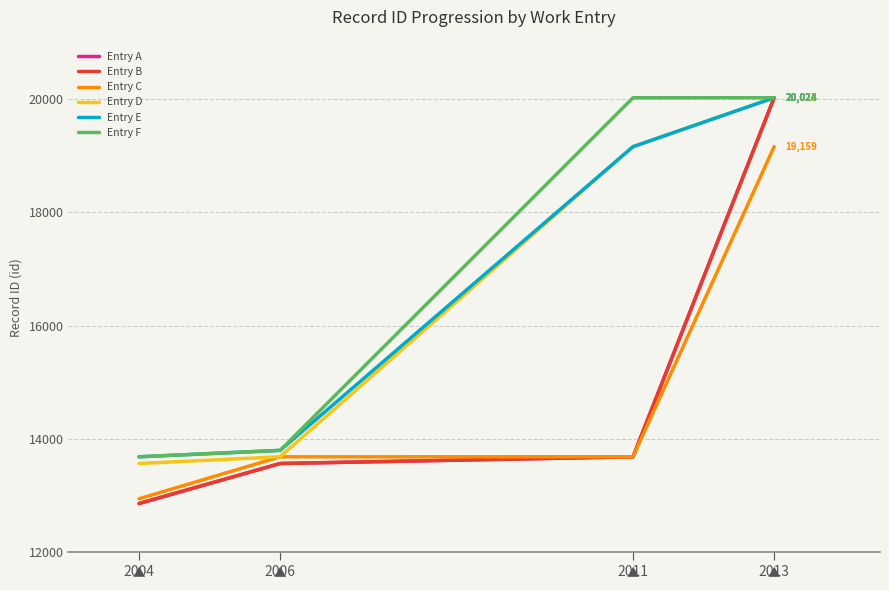

What is the minimum value for Entry D?

13563